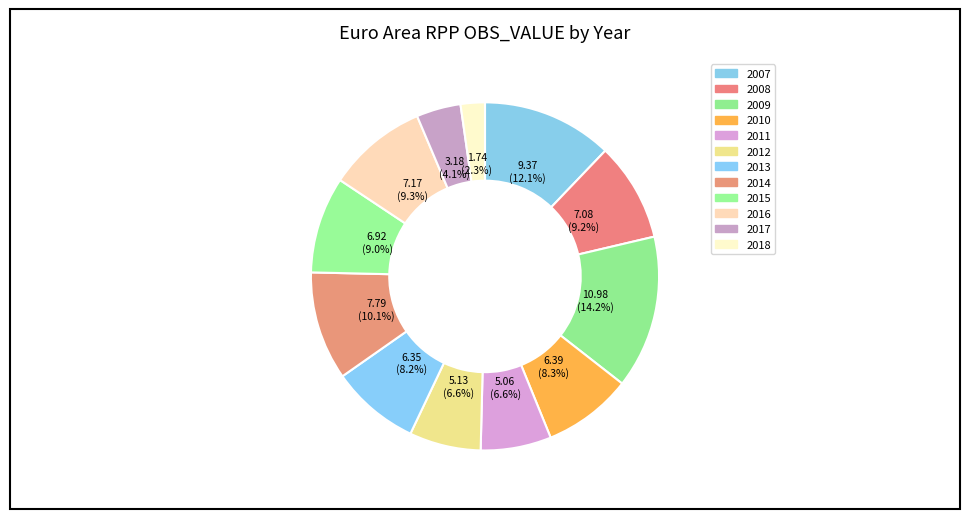

Count the number of slices in the pie.

12